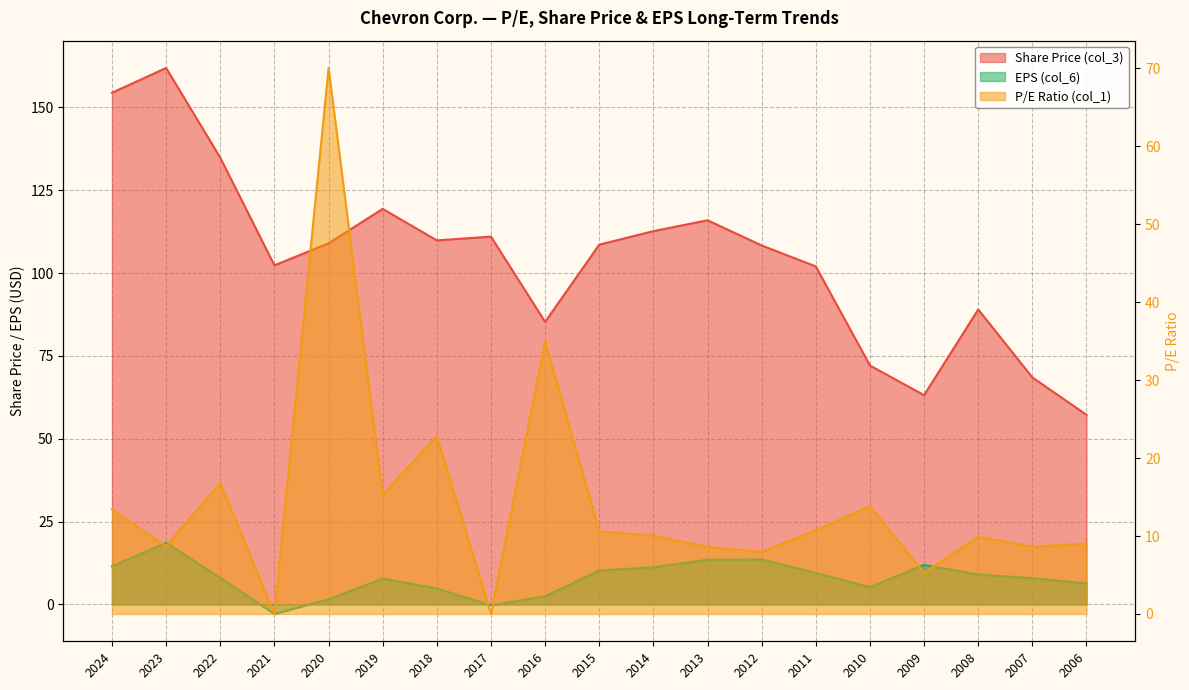

What is the value of the Share Price (col_3) point at the 2nd from the left?

161.9